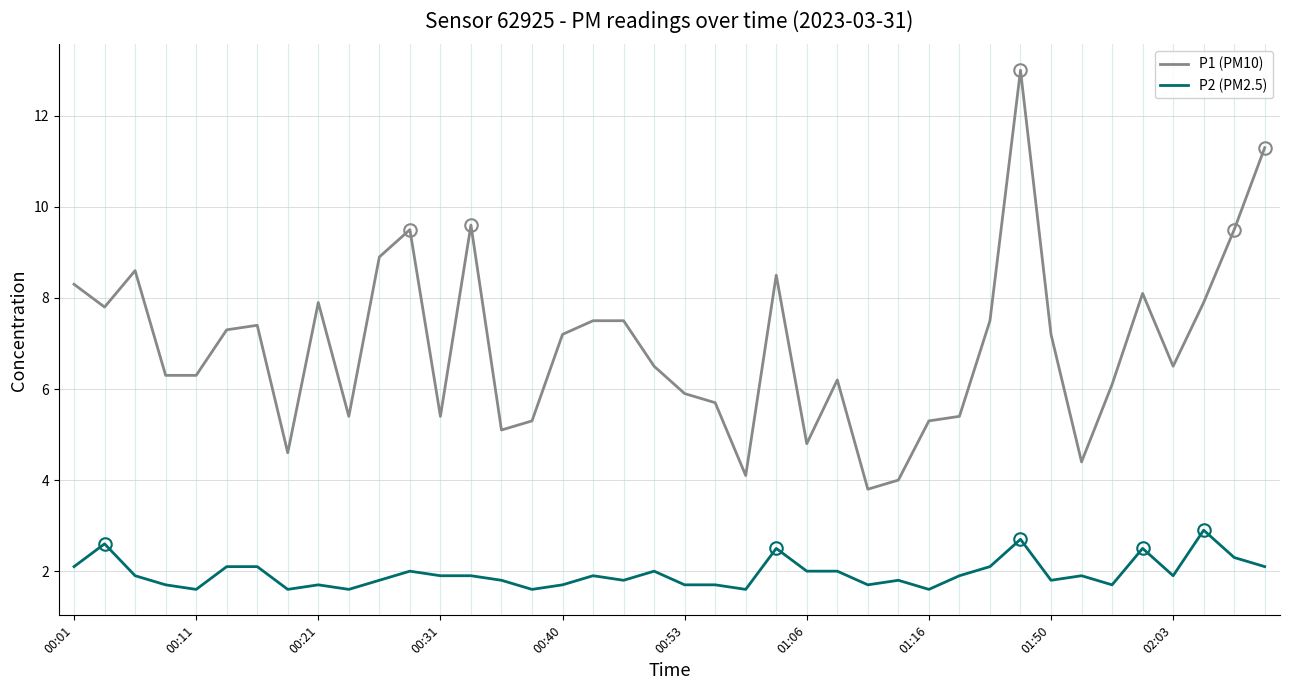

What is the difference between the maximum and minimum values in the P2 (PM2.5) series?

1.3